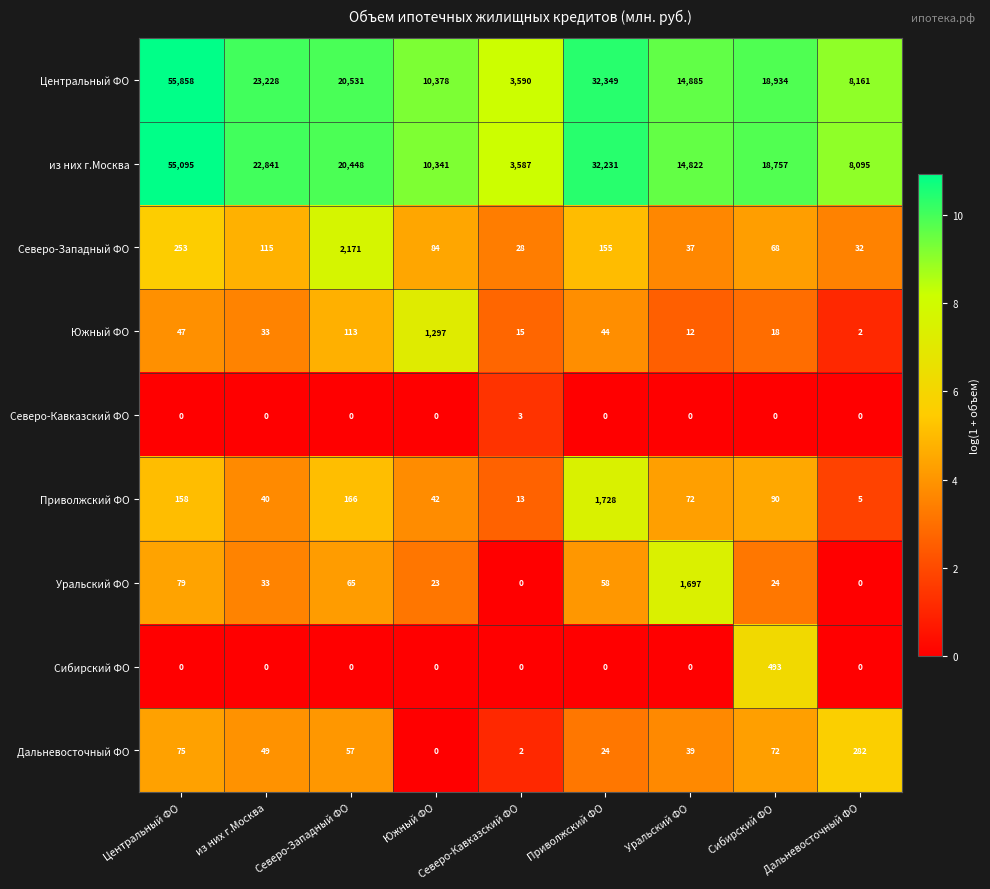

Which series has the largest range (max minus min)?

Центральный ФО